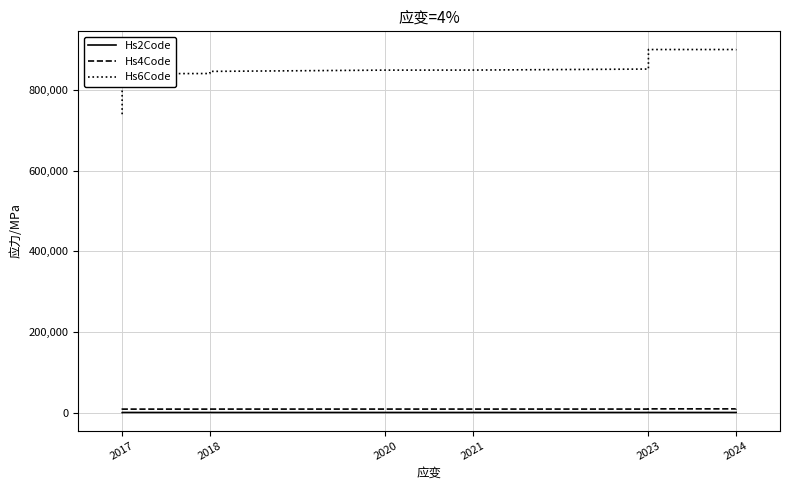

What is the difference between the highest and lowest values at 2023?

852905